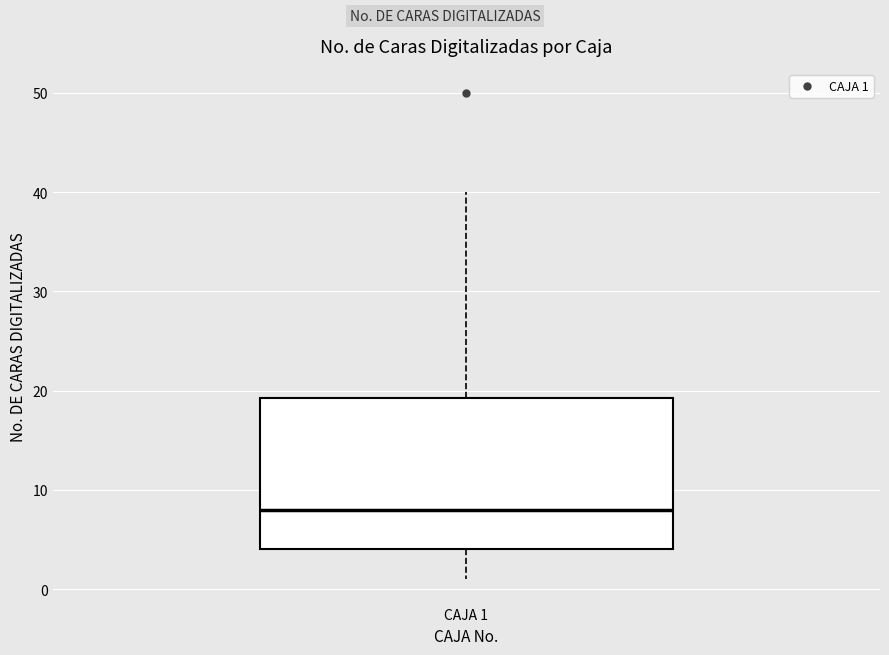

Transcribe this box plot: give where the median line is, the range the box spans, and where the two whiskers end, as read against the y-axis. The values are not printed on the chart, so give them approximately, as read against the axis.

median 8, box 4 to 19, whiskers 1 to 40